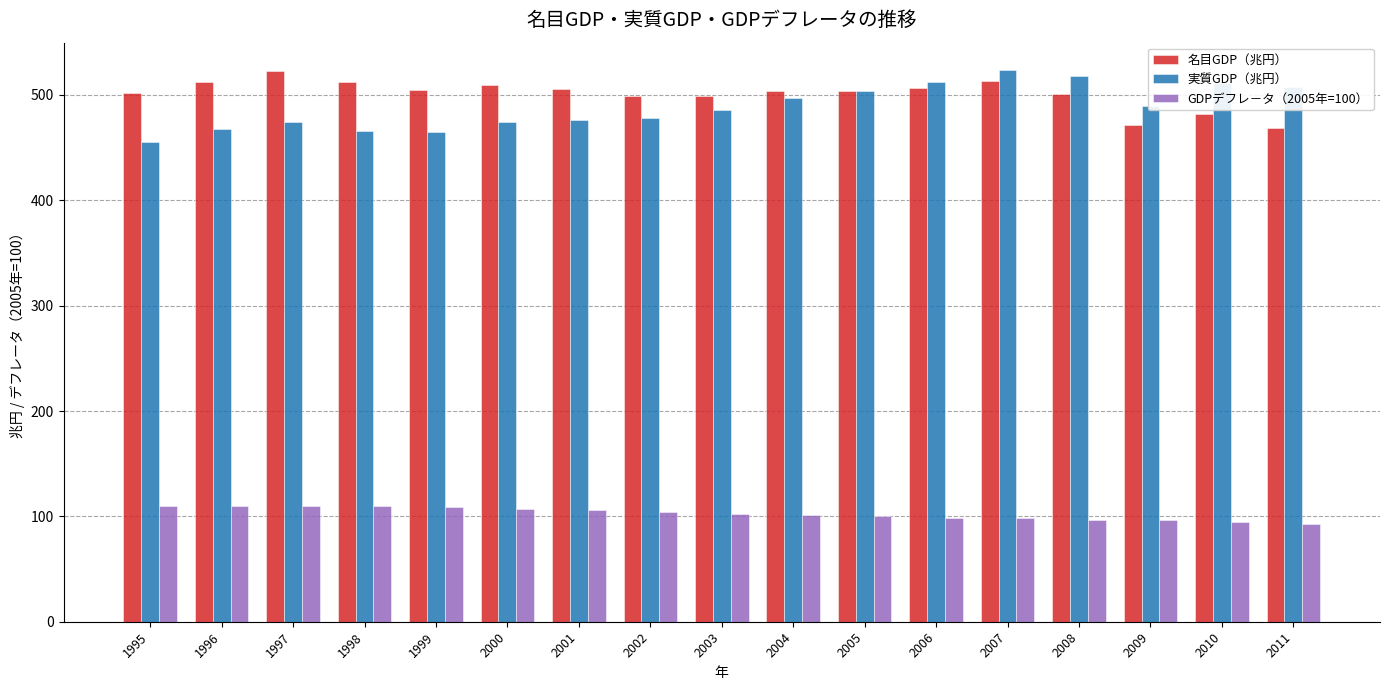

What is the sum of all 実質GDP（兆円） values?

8306.8